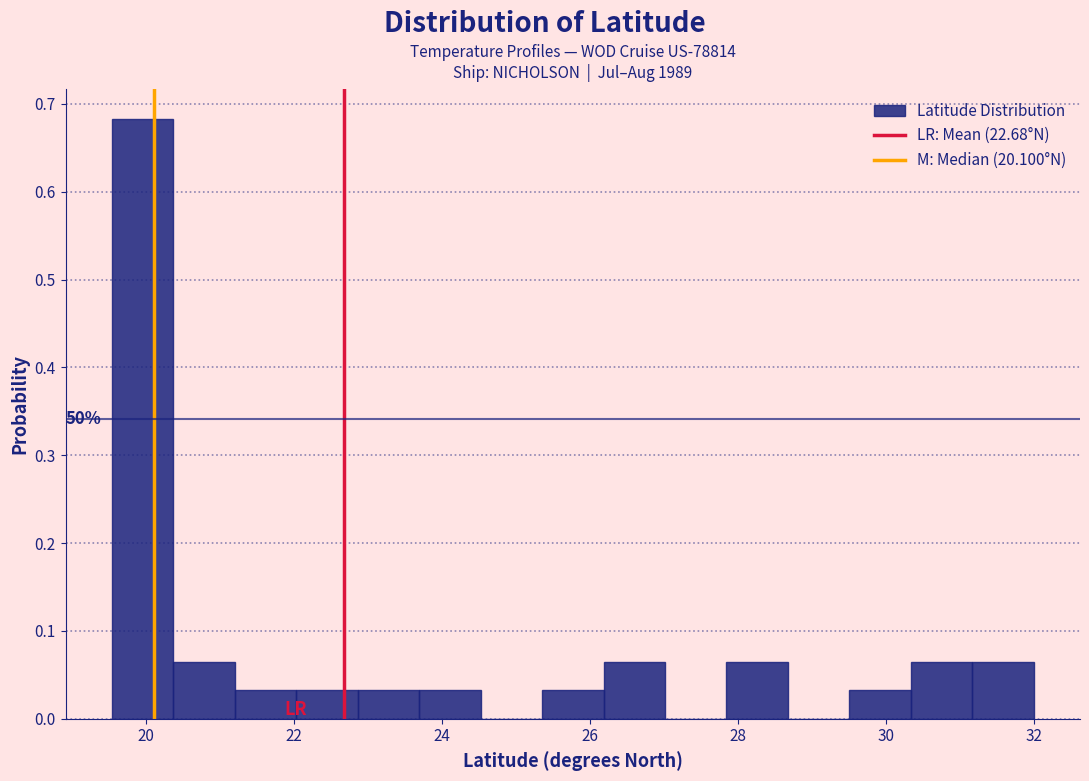

Which range on the x-axis has the tallest bar?

19.6 to 20.4